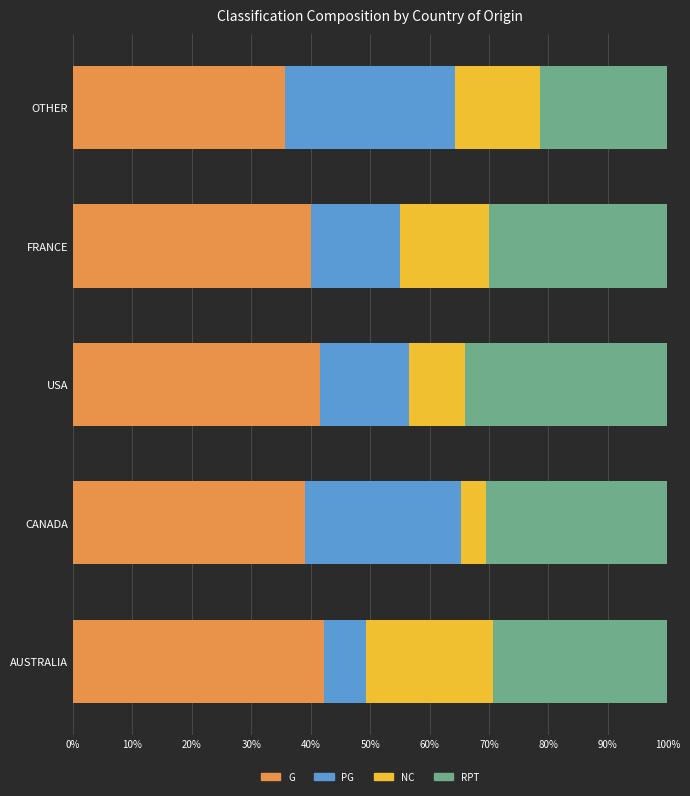

What is the minimum value for G?

35.7